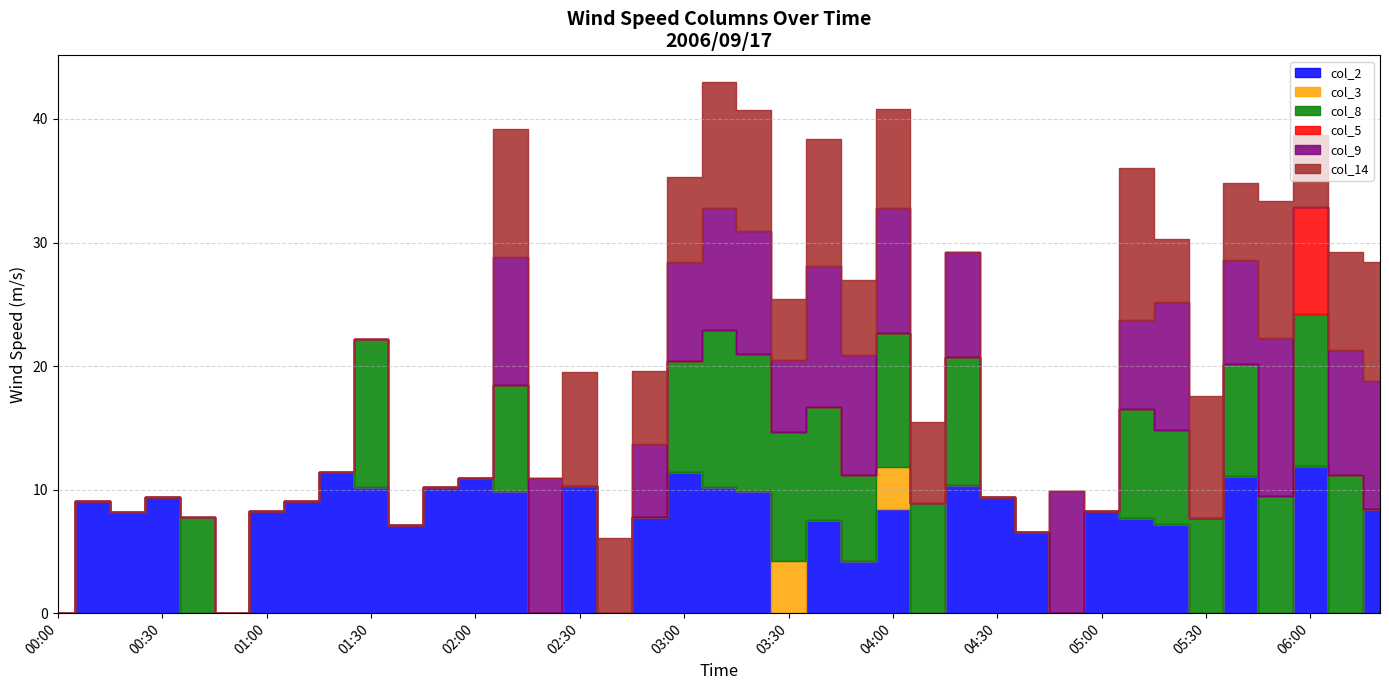

Reading right to left, what are all the values shown in this chart?

col_2: 2006/09/17 06:20=8.4	2006/09/17 06:10=999.0	2006/09/17 06:00=11.9	2006/09/17 05:50=999.0	2006/09/17 05:40=11.1	2006/09/17 05:30=999.0	2006/09/17 05:20=7.2	2006/09/17 05:10=7.7	2006/09/17 05:00=8.3	2006/09/17 04:50=999.0	2006/09/17 04:40=6.6	2006/09/17 04:30=9.4	2006/09/17 04:20=10.4	2006/09/17 04:10=999.0	2006/09/17 04:00=8.4	2006/09/17 03:50=4.2	2006/09/17 03:40=7.5	2006/09/17 03:30=999.0	2006/09/17 03:20=9.9	2006/09/17 03:10=10.2	2006/09/17 03:00=11.4	2006/09/17 02:50=7.8	2006/09/17 02:40=999.0	2006/09/17 02:30=10.3	2006/09/17 02:20=999.0	2006/09/17 02:10=9.9	2006/09/17 02:00=10.9	2006/09/17 01:50=10.2	2006/09/17 01:40=7.1	2006/09/17 01:30=10.2	2006/09/17 01:20=11.4	2006/09/17 01:10=9.1	2006/09/17 01:00=8.3	2006/09/17 00:50=999.0	2006/09/17 00:40=999.0	2006/09/17 00:30=9.4	2006/09/17 00:20=8.2	2006/09/17 00:10=9.1	2006/09/17 00:00=999.0
col_3: 2006/09/17 06:20=999.0	2006/09/17 06:10=999.0	2006/09/17 06:00=999.0	2006/09/17 05:50=999.0	2006/09/17 05:40=999.0	2006/09/17 05:30=999.0	2006/09/17 05:20=999.0	2006/09/17 05:10=999.0	2006/09/17 05:00=999.0	2006/09/17 04:50=999.0	2006/09/17 04:40=999.0	2006/09/17 04:30=999.0	2006/09/17 04:20=999.0	2006/09/17 04:10=999.0	2006/09/17 04:00=3.4	2006/09/17 03:50=999.0	2006/09/17 03:40=999.0	2006/09/17 03:30=4.2	2006/09/17 03:20=999.0	2006/09/17 03:10=999.0	2006/09/17 03:00=999.0	2006/09/17 02:50=999.0	2006/09/17 02:40=999.0	2006/09/17 02:30=999.0	2006/09/17 02:20=999.0	2006/09/17 02:10=999.0	2006/09/17 02:00=999.0	2006/09/17 01:50=999.0	2006/09/17 01:40=999.0	2006/09/17 01:30=999.0	2006/09/17 01:20=999.0	2006/09/17 01:10=999.0	2006/09/17 01:00=999.0	2006/09/17 00:50=999.0	2006/09/17 00:40=999.0	2006/09/17 00:30=999.0	2006/09/17 00:20=999.0	2006/09/17 00:10=999.0	2006/09/17 00:00=999.0
col_8: 2006/09/17 06:20=999.0	2006/09/17 06:10=11.2	2006/09/17 06:00=12.3	2006/09/17 05:50=9.5	2006/09/17 05:40=9.1	2006/09/17 05:30=7.7	2006/09/17 05:20=7.6	2006/09/17 05:10=8.8	2006/09/17 05:00=999.0	2006/09/17 04:50=999.0	2006/09/17 04:40=999.0	2006/09/17 04:30=999.0	2006/09/17 04:20=10.3	2006/09/17 04:10=8.9	2006/09/17 04:00=10.9	2006/09/17 03:50=7.0	2006/09/17 03:40=9.2	2006/09/17 03:30=10.5	2006/09/17 03:20=11.1	2006/09/17 03:10=12.7	2006/09/17 03:00=9.0	2006/09/17 02:50=999.0	2006/09/17 02:40=999.0	2006/09/17 02:30=999.0	2006/09/17 02:20=999.0	2006/09/17 02:10=8.6	2006/09/17 02:00=999.0	2006/09/17 01:50=999.0	2006/09/17 01:40=999.0	2006/09/17 01:30=12.0	2006/09/17 01:20=999.0	2006/09/17 01:10=999.0	2006/09/17 01:00=999.0	2006/09/17 00:50=999.0	2006/09/17 00:40=7.8	2006/09/17 00:30=999.0	2006/09/17 00:20=999.0	2006/09/17 00:10=999.0	2006/09/17 00:00=999.0
col_5: 2006/09/17 06:20=999.0	2006/09/17 06:10=999.0	2006/09/17 06:00=8.7	2006/09/17 05:50=999.0	2006/09/17 05:40=999.0	2006/09/17 05:30=999.0	2006/09/17 05:20=999.0	2006/09/17 05:10=999.0	2006/09/17 05:00=999.0	2006/09/17 04:50=999.0	2006/09/17 04:40=999.0	2006/09/17 04:30=999.0	2006/09/17 04:20=999.0	2006/09/17 04:10=999.0	2006/09/17 04:00=999.0	2006/09/17 03:50=999.0	2006/09/17 03:40=999.0	2006/09/17 03:30=999.0	2006/09/17 03:20=999.0	2006/09/17 03:10=999.0	2006/09/17 03:00=999.0	2006/09/17 02:50=999.0	2006/09/17 02:40=999.0	2006/09/17 02:30=999.0	2006/09/17 02:20=999.0	2006/09/17 02:10=999.0	2006/09/17 02:00=999.0	2006/09/17 01:50=999.0	2006/09/17 01:40=999.0	2006/09/17 01:30=999.0	2006/09/17 01:20=999.0	2006/09/17 01:10=999.0	2006/09/17 01:00=999.0	2006/09/17 00:50=999.0	2006/09/17 00:40=999.0	2006/09/17 00:30=999.0	2006/09/17 00:20=999.0	2006/09/17 00:10=999.0	2006/09/17 00:00=999.0
col_9: 2006/09/17 06:20=10.4	2006/09/17 06:10=10.1	2006/09/17 06:00=999.0	2006/09/17 05:50=12.8	2006/09/17 05:40=8.4	2006/09/17 05:30=999.0	2006/09/17 05:20=10.4	2006/09/17 05:10=7.2	2006/09/17 05:00=999.0	2006/09/17 04:50=9.9	2006/09/17 04:40=999.0	2006/09/17 04:30=999.0	2006/09/17 04:20=8.5	2006/09/17 04:10=999.0	2006/09/17 04:00=10.1	2006/09/17 03:50=9.7	2006/09/17 03:40=11.4	2006/09/17 03:30=5.8	2006/09/17 03:20=9.9	2006/09/17 03:10=9.9	2006/09/17 03:00=8.0	2006/09/17 02:50=5.9	2006/09/17 02:40=999.0	2006/09/17 02:30=999.0	2006/09/17 02:20=10.9	2006/09/17 02:10=10.3	2006/09/17 02:00=999.0	2006/09/17 01:50=999.0	2006/09/17 01:40=999.0	2006/09/17 01:30=999.0	2006/09/17 01:20=999.0	2006/09/17 01:10=999.0	2006/09/17 01:00=999.0	2006/09/17 00:50=999.0	2006/09/17 00:40=999.0	2006/09/17 00:30=999.0	2006/09/17 00:20=999.0	2006/09/17 00:10=999.0	2006/09/17 00:00=999.0
col_14: 2006/09/17 06:20=9.6	2006/09/17 06:10=7.9	2006/09/17 06:00=5.8	2006/09/17 05:50=11.1	2006/09/17 05:40=6.2	2006/09/17 05:30=9.9	2006/09/17 05:20=5.1	2006/09/17 05:10=12.3	2006/09/17 05:00=999.0	2006/09/17 04:50=999.0	2006/09/17 04:40=999.0	2006/09/17 04:30=999.0	2006/09/17 04:20=999.0	2006/09/17 04:10=6.6	2006/09/17 04:00=8.0	2006/09/17 03:50=6.1	2006/09/17 03:40=10.3	2006/09/17 03:30=4.9	2006/09/17 03:20=9.8	2006/09/17 03:10=10.2	2006/09/17 03:00=6.9	2006/09/17 02:50=5.9	2006/09/17 02:40=6.1	2006/09/17 02:30=9.2	2006/09/17 02:20=999.0	2006/09/17 02:10=10.4	2006/09/17 02:00=999.0	2006/09/17 01:50=999.0	2006/09/17 01:40=999.0	2006/09/17 01:30=999.0	2006/09/17 01:20=999.0	2006/09/17 01:10=999.0	2006/09/17 01:00=999.0	2006/09/17 00:50=999.0	2006/09/17 00:40=999.0	2006/09/17 00:30=999.0	2006/09/17 00:20=999.0	2006/09/17 00:10=999.0	2006/09/17 00:00=999.0